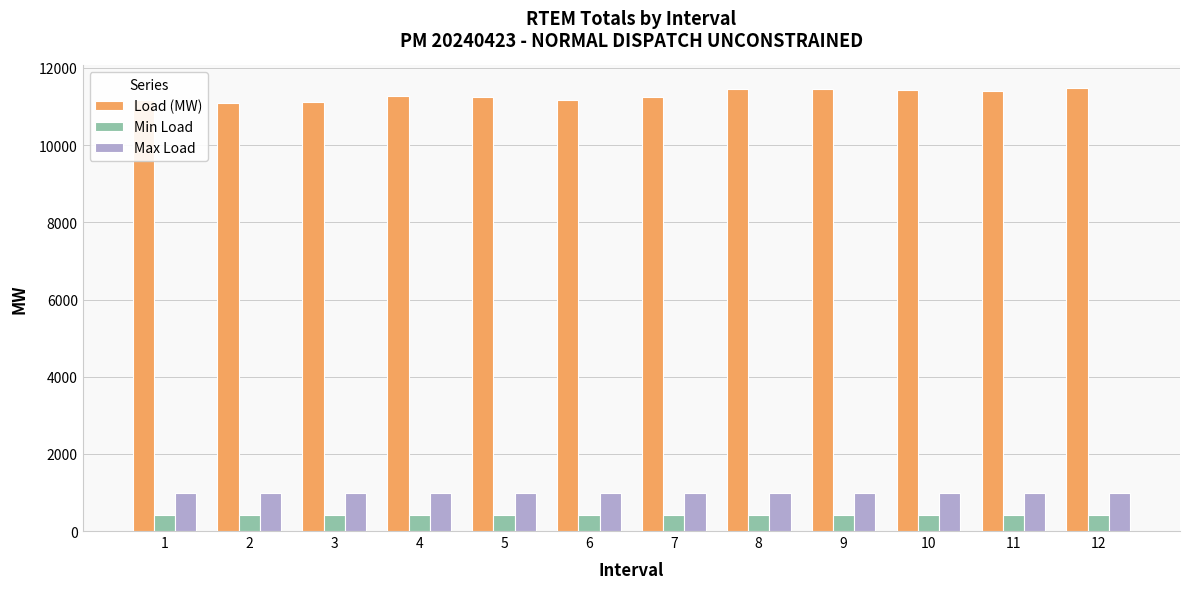

Read the Max Load value at 5.

994.2